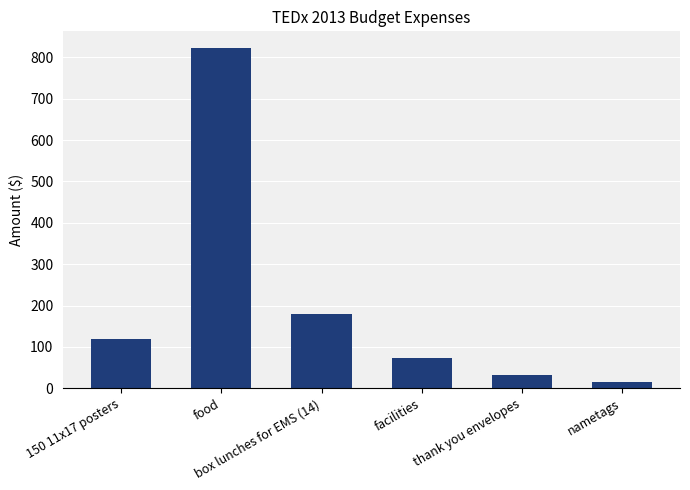

Is it true that the value at 150 11x17 posters is 34.5?

False